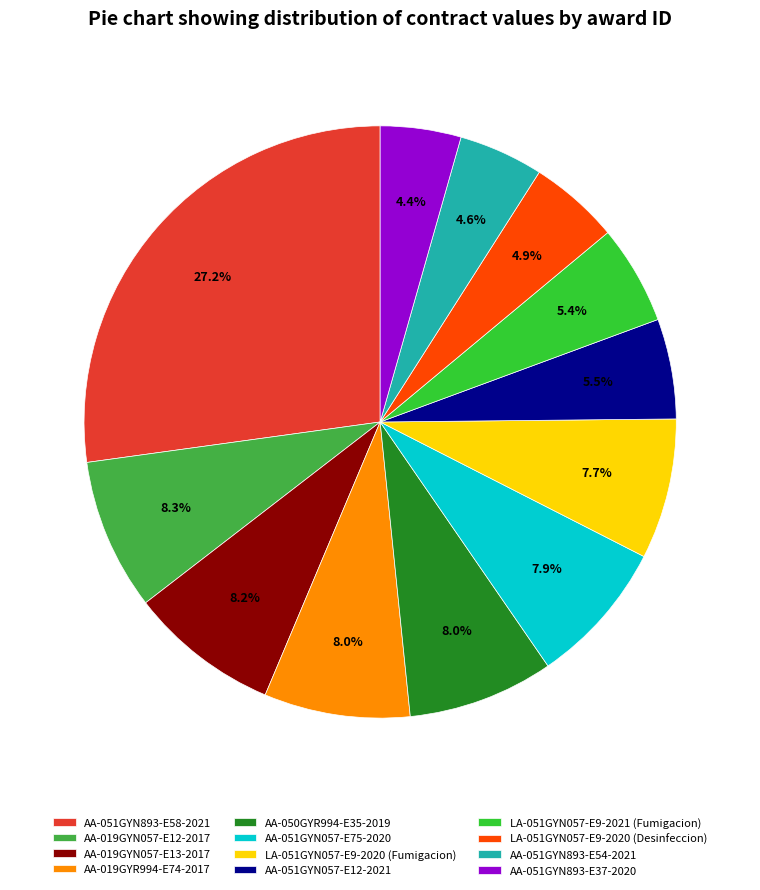

Count the number of slices in the pie.

12